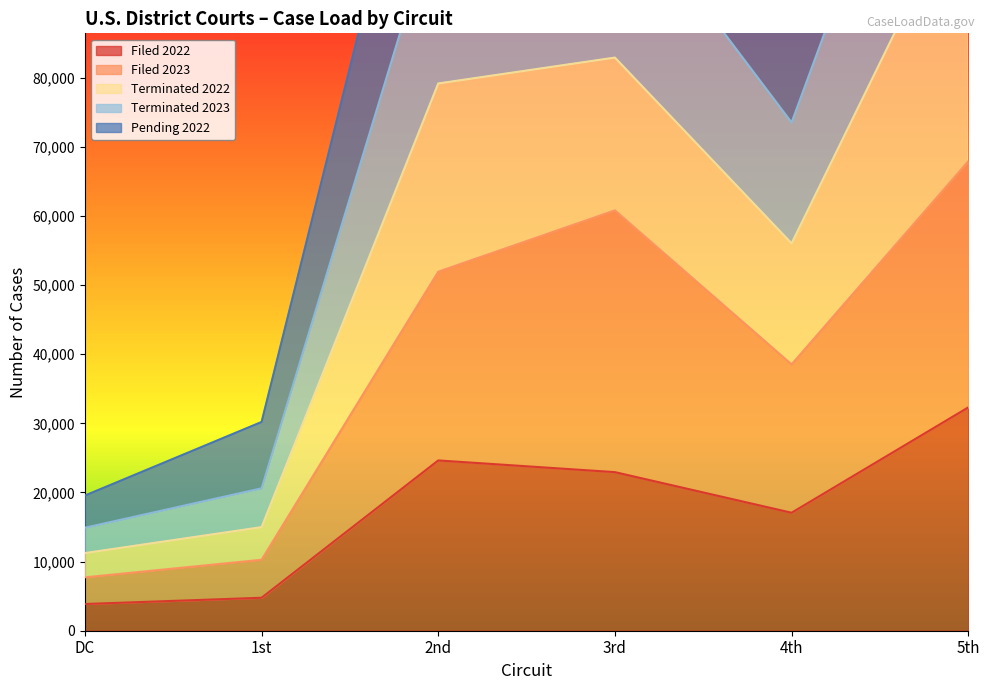

How many interior local valleys does the Filed 2022 series have?

1